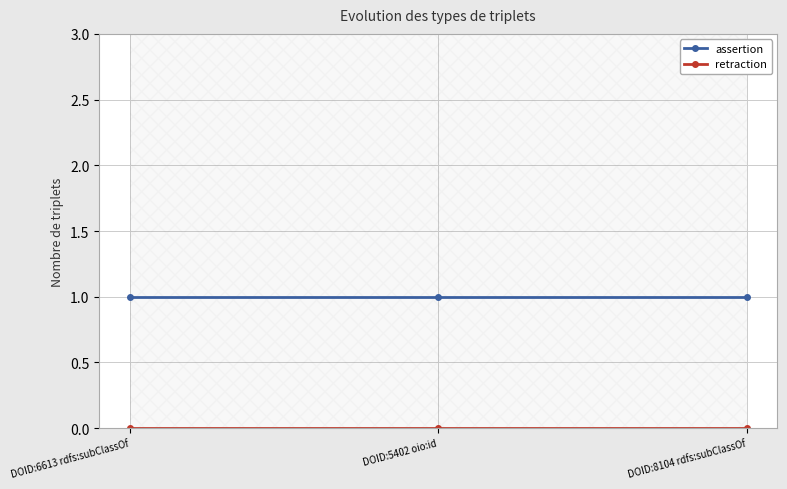

How many lines are shown in the chart?

2